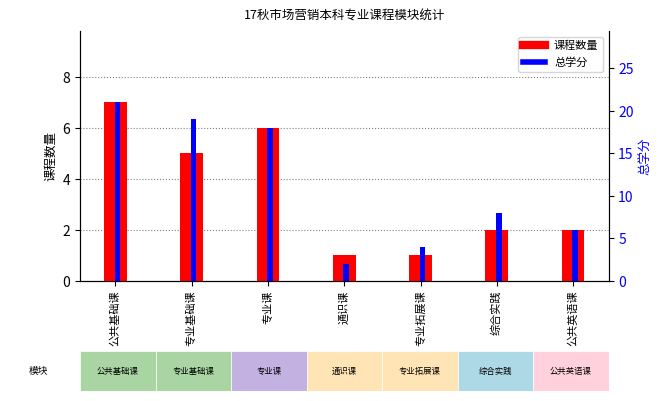

What is the sum of the 课程数量 values at 公共基础课 and 专业拓展课?

8